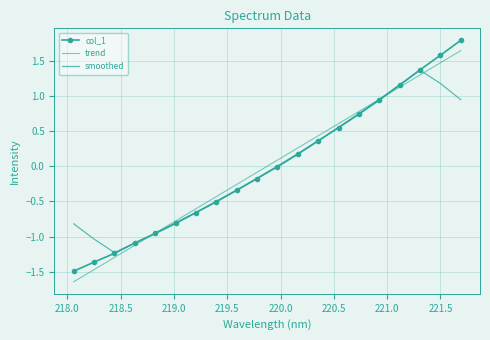

True or false: trend has more than 0 interior local peaks.

False